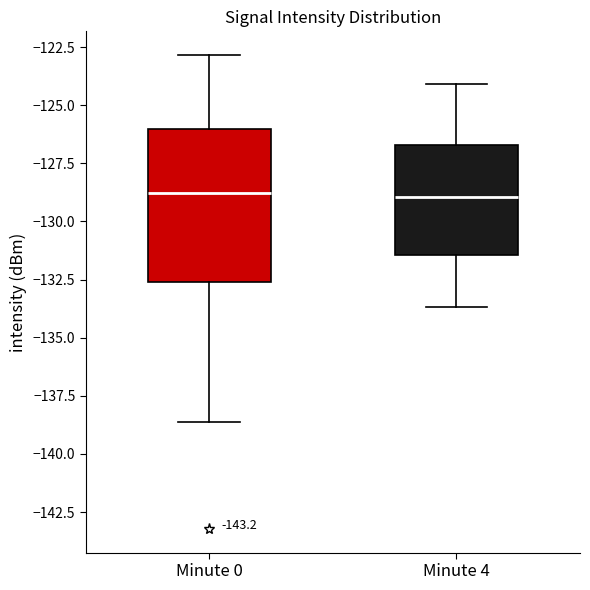

Where does the median line of the box for Minute 4 sit on the y-axis? The values are not printed on the chart, so give them approximately, as read against the axis.

-129.0